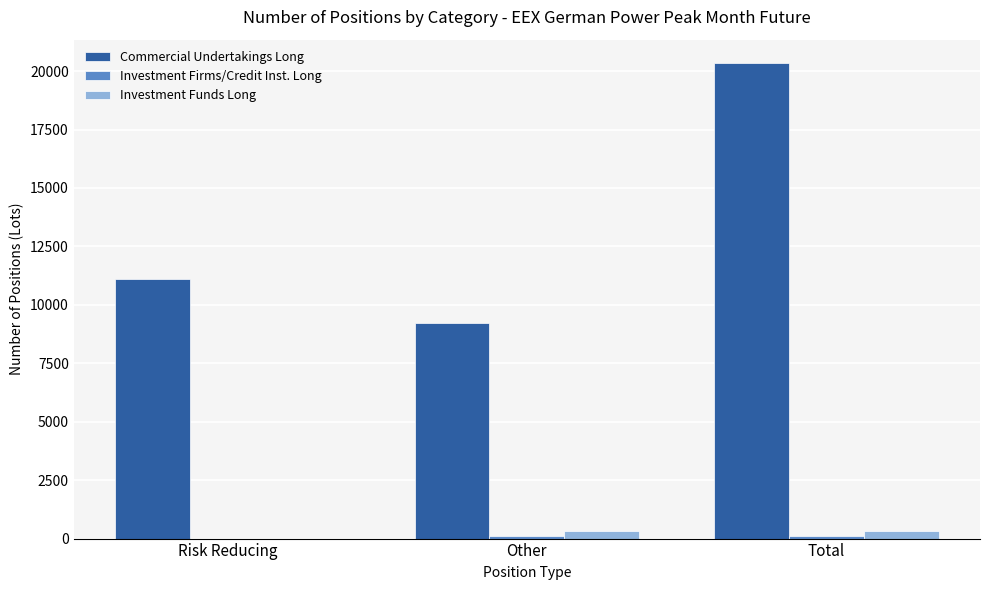

How many groups of bars are there?

3